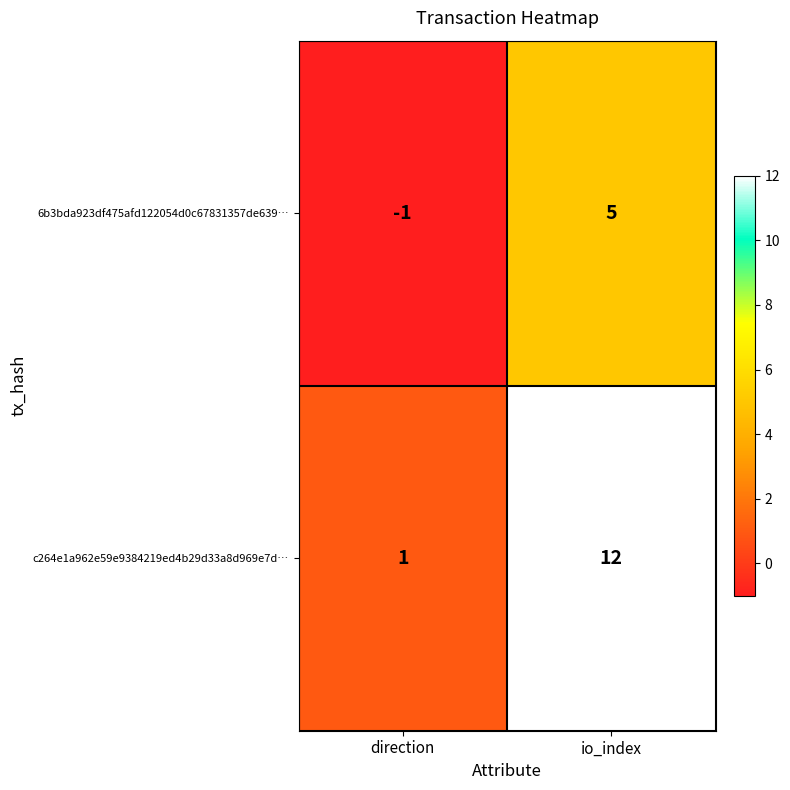

Count the number of categories in the chart.

2